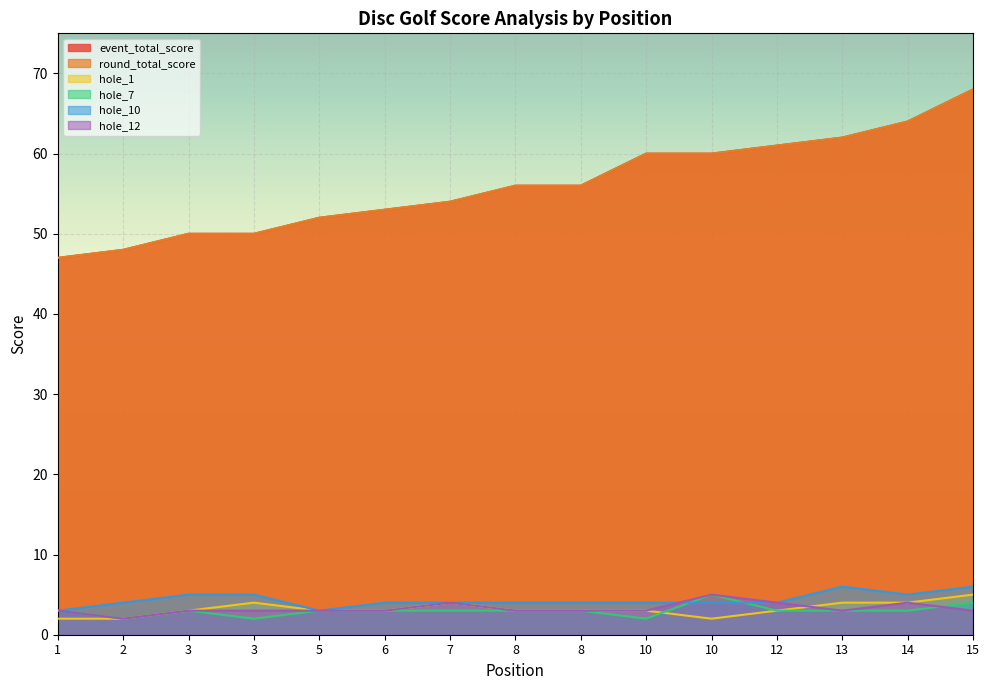

Count the number of categories in the chart.

15